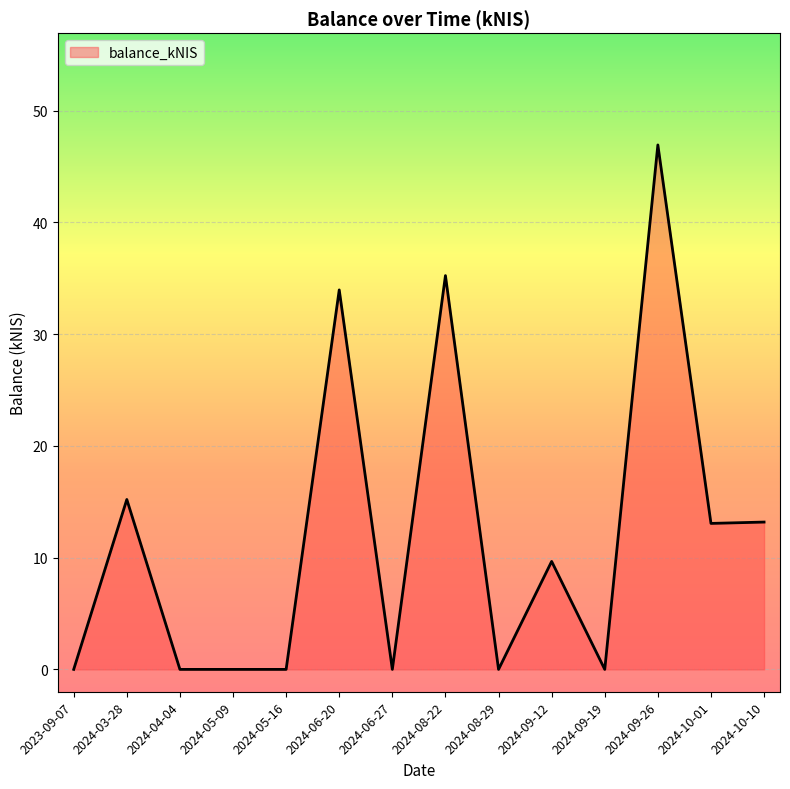

What is the change in value from 2024-03-28 to 2024-08-29?

-15.2